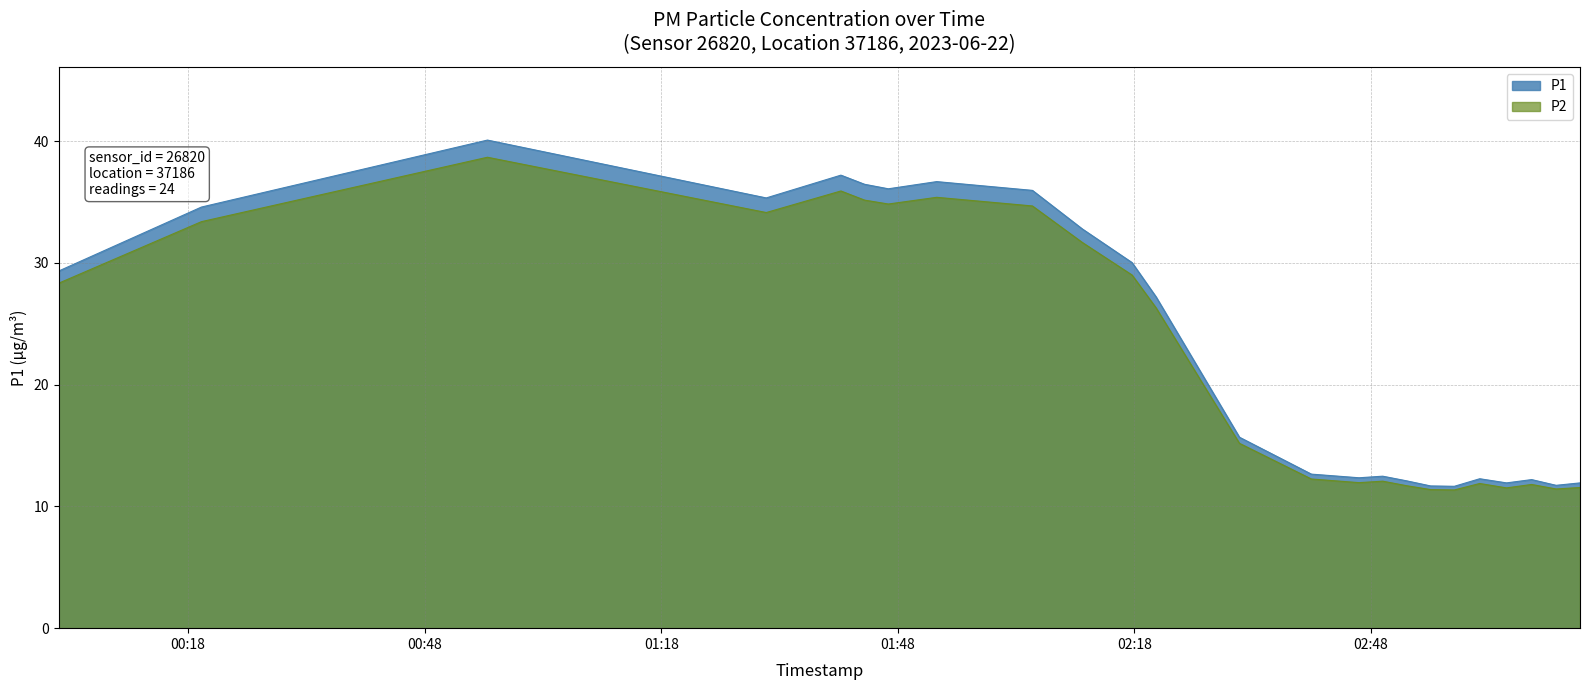

At how many categories does at least one series exceed 29?

11